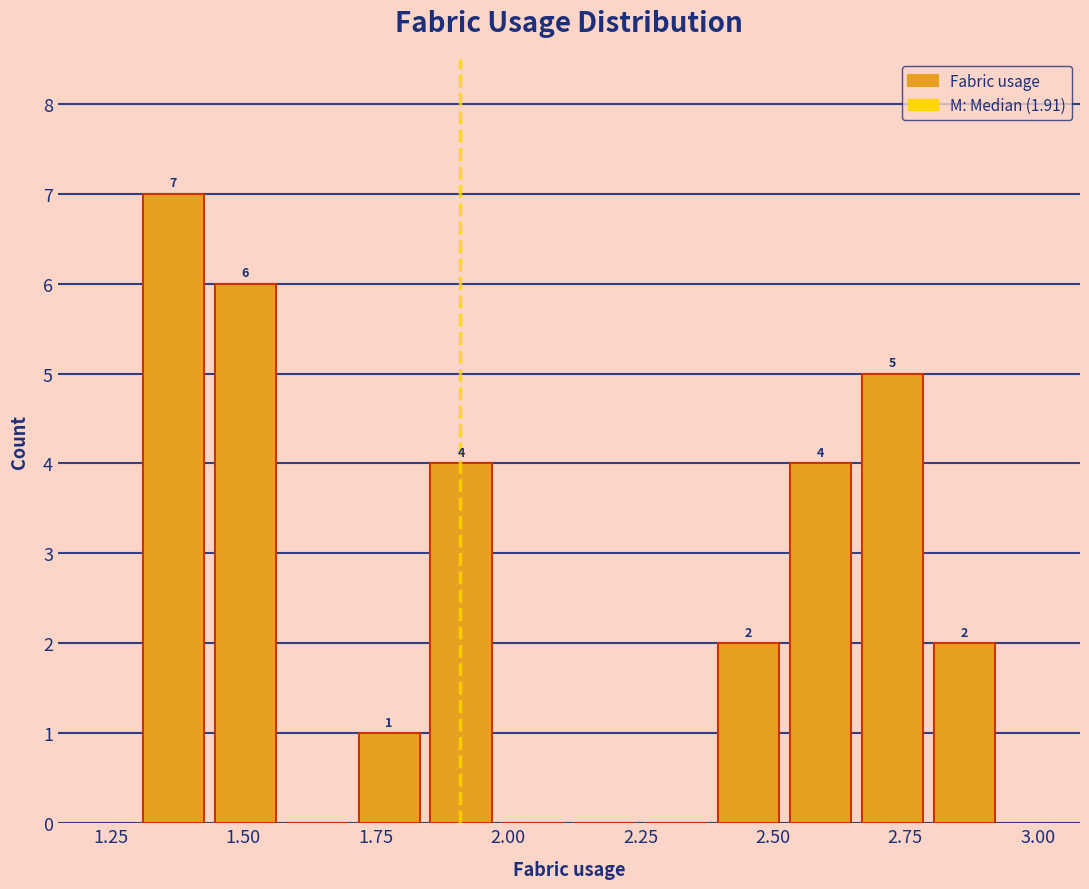

Read against the x-axis, roughly where is the centre of the tallest bar?

1.35